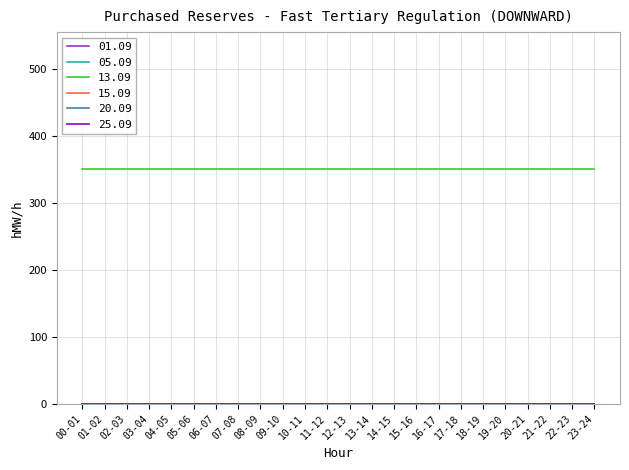

What is the label of the 16th point from the left?

15-16